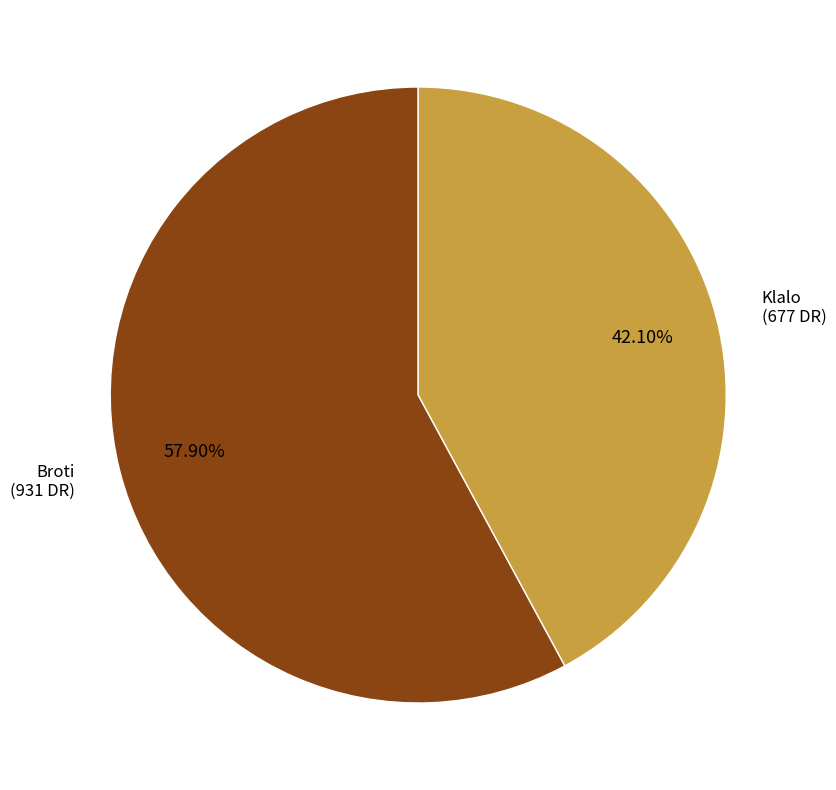

Is there a majority slice in this chart?

Yes